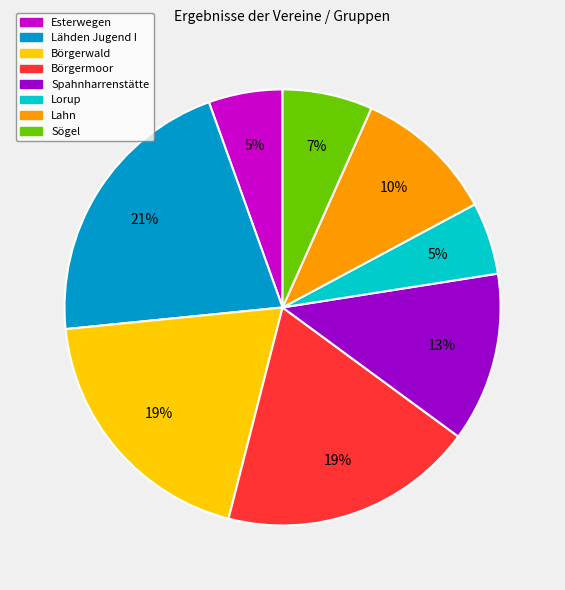

Between Lorup and Lahn, which is larger?

Lahn